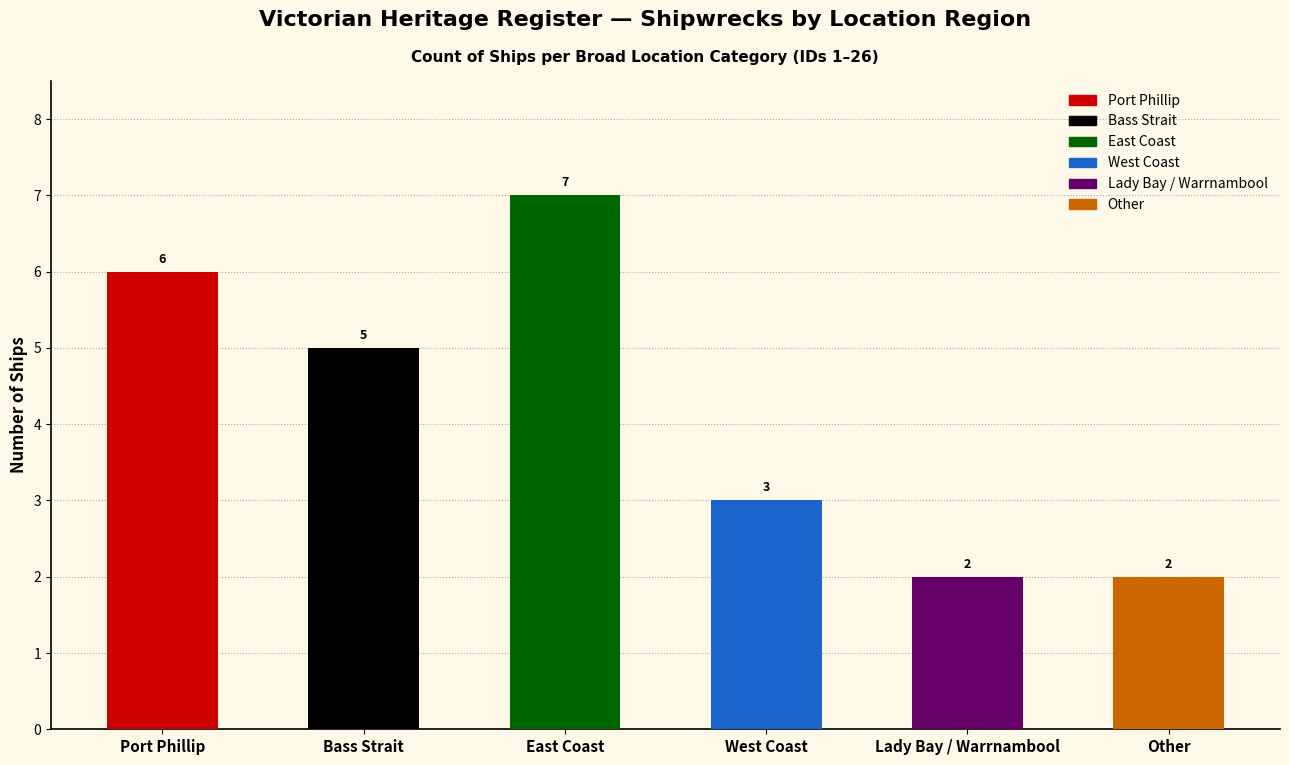

What is the value of the 4th bar from the left?

3